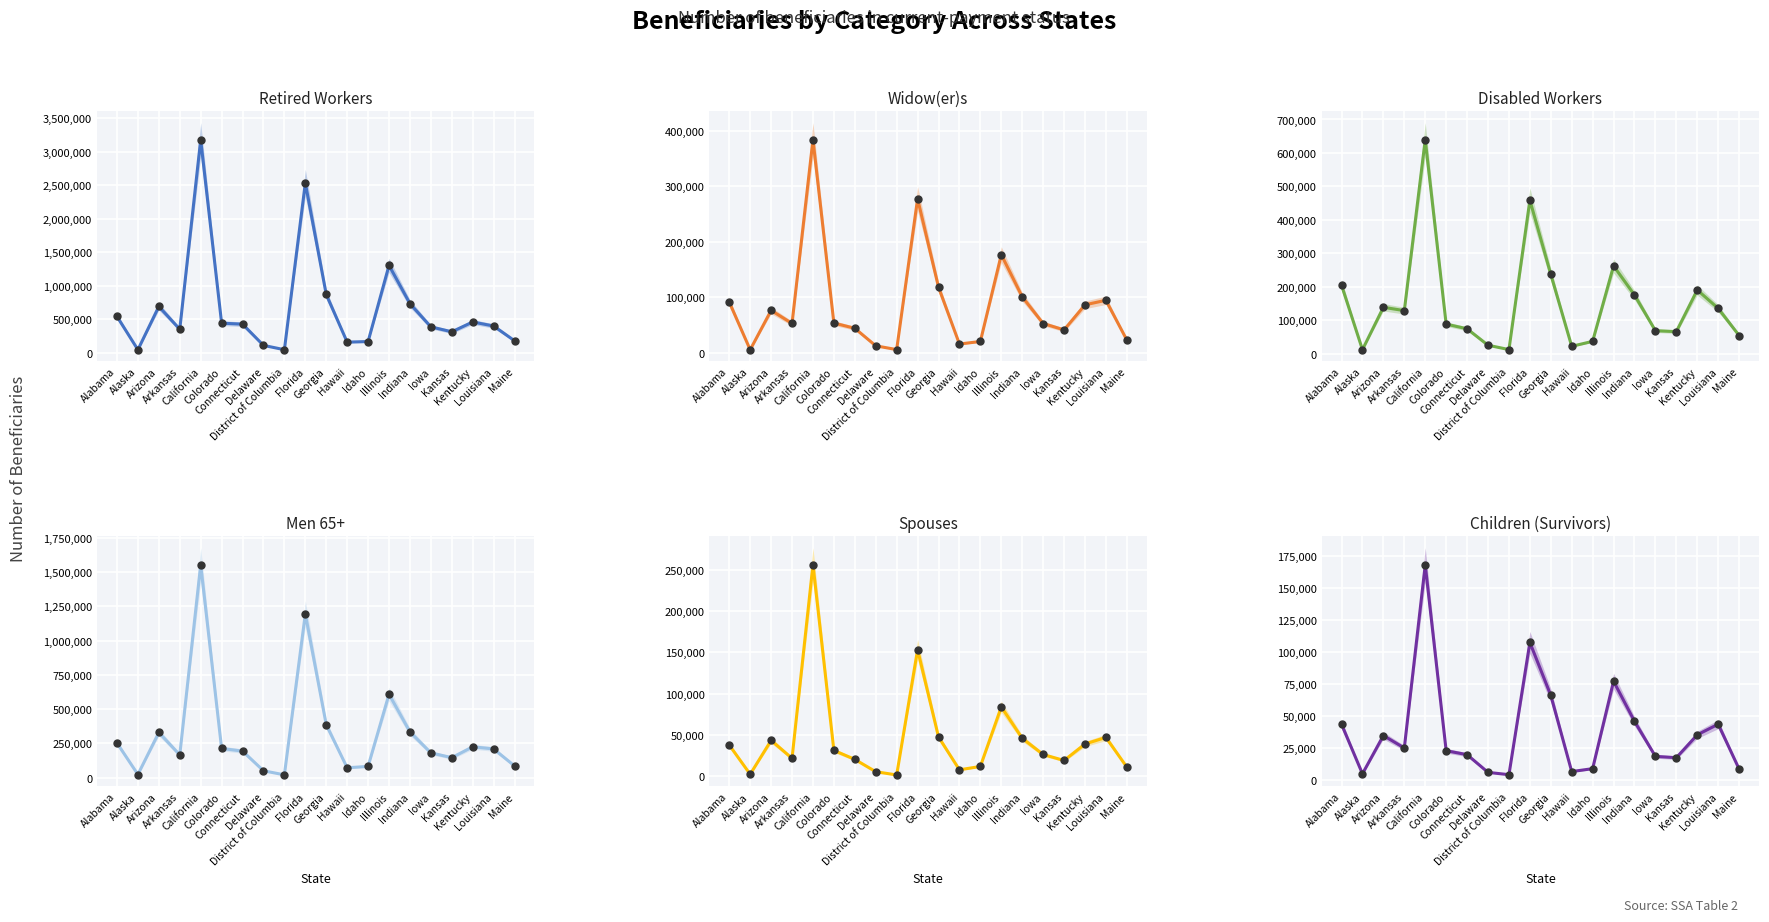

Reading left to right, what are all the values shown in this chart?

Retired Workers: 543725	46498	693216	352317	3182221	443673	428877	111912	47343	2536392	872059	160553	169173	1306280	735047	388139	314968	461223	401165	180317
Widow(er)s: 91034	5126	76096	52593	383550	53252	43845	12258	5471	277117	117937	15485	20104	176524	100522	52462	40996	86110	94302	22685
Disabled Workers: 204573	11572	138396	128375	639263	87987	74153	24937	11948	458526	236868	21698	36525	262227	175035	68425	65631	190170	135077	53959
Men 65+: 253048	23723	329924	166483	1551926	213267	194326	50897	21153	1193941	386474	72781	82722	608811	334193	181196	146603	225541	209949	86026
Spouses: 37930	2582	43559	21888	256083	31439	20604	5703	1751	153355	47712	7970	12079	84144	46091	26522	19281	39236	47186	11237
Children (Survivors): 43329	4597	34533	24791	167897	22664	19570	5735	3922	107322	65943	6354	8639	77004	45639	18233	17218	35096	43395	8333